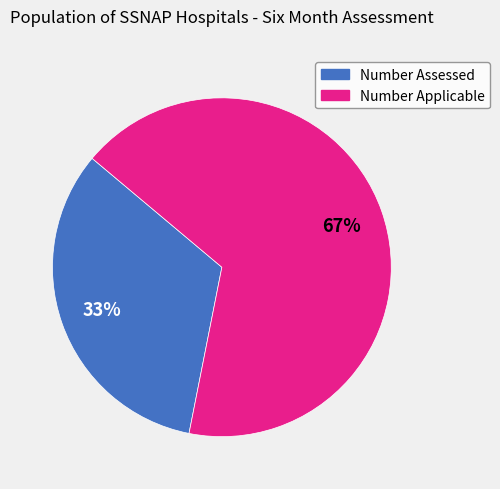

Does any single category account for the majority?

Yes